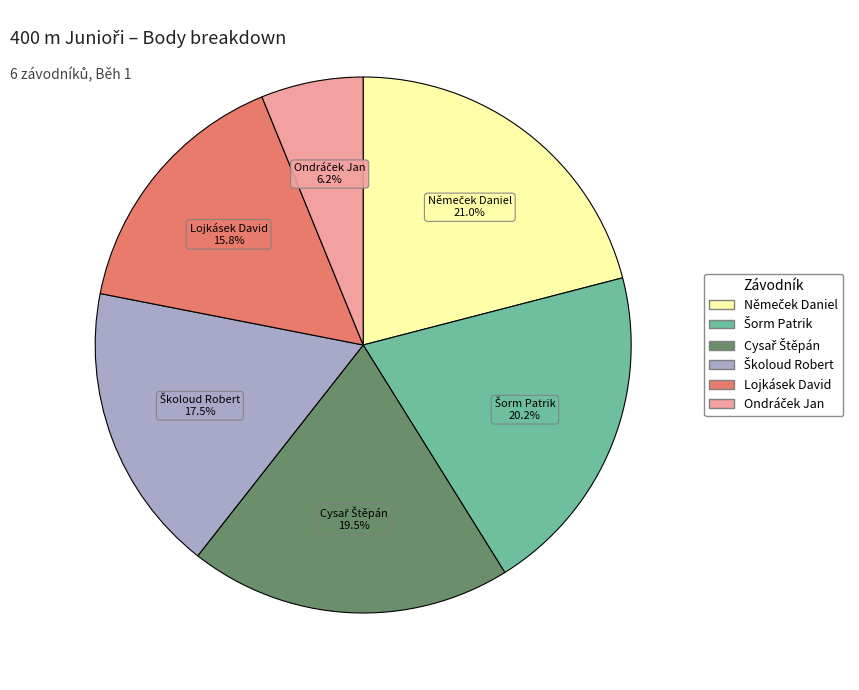

Does any single category account for the majority?

No